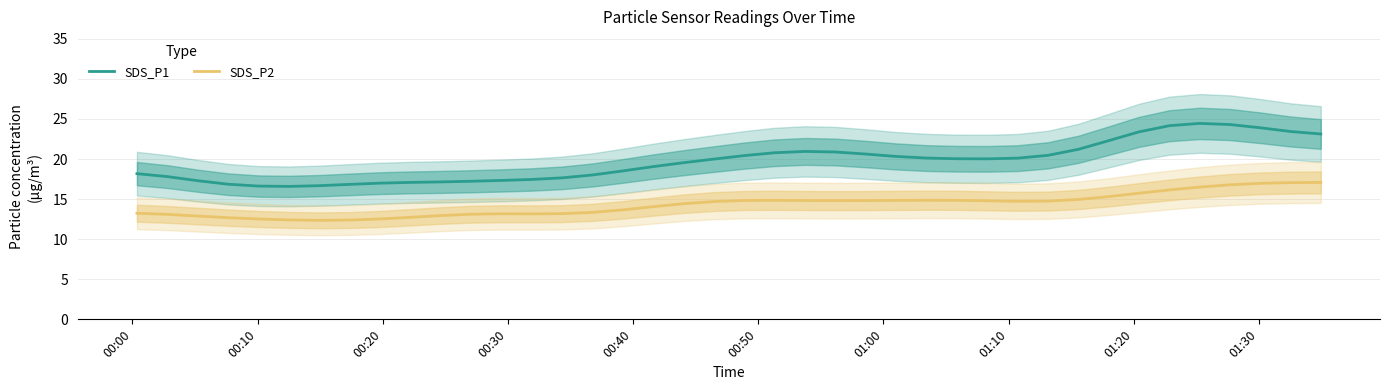

True or false: SDS_P2 and SDS_P1 cross at least once.

False